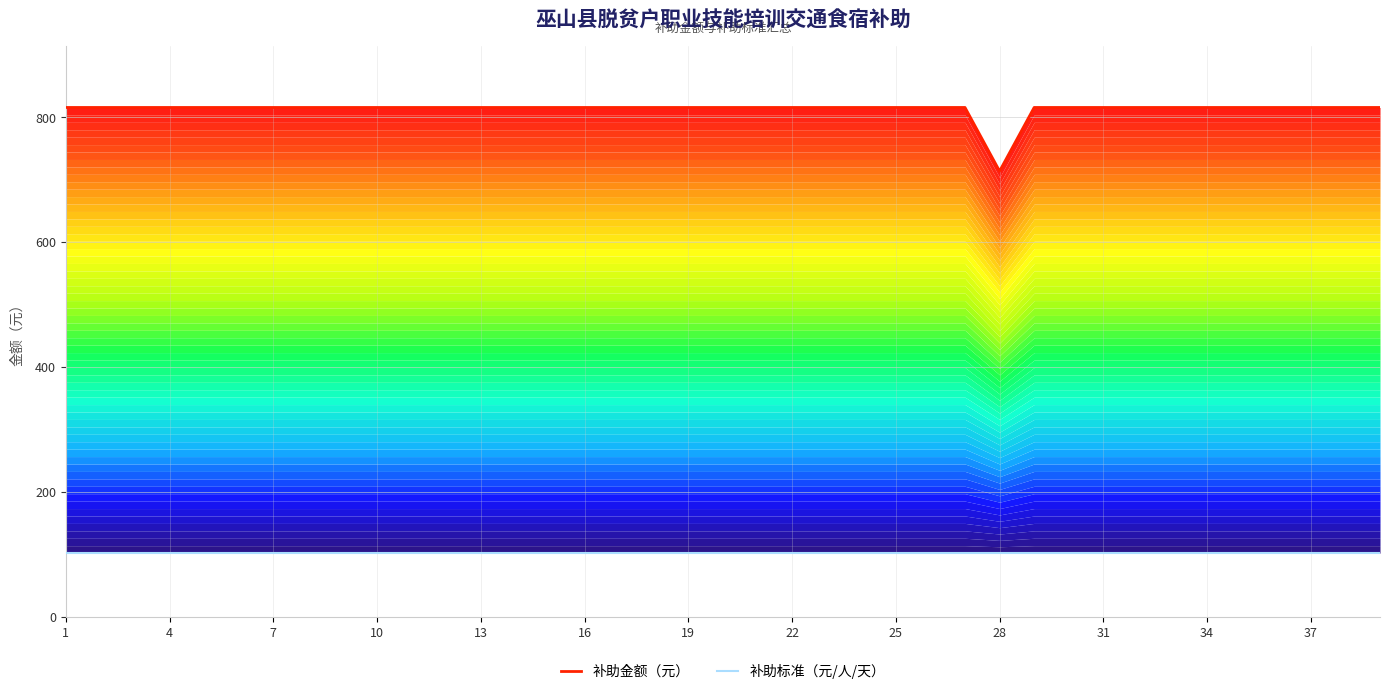

How many lines are shown in the chart?

2